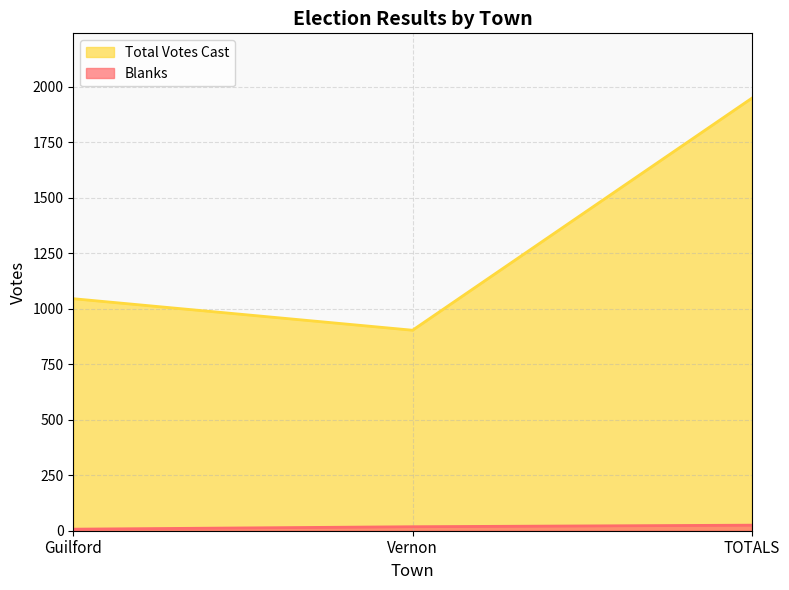

Between Guilford and Vernon, which series saw the biggest shift?

Total Votes Cast